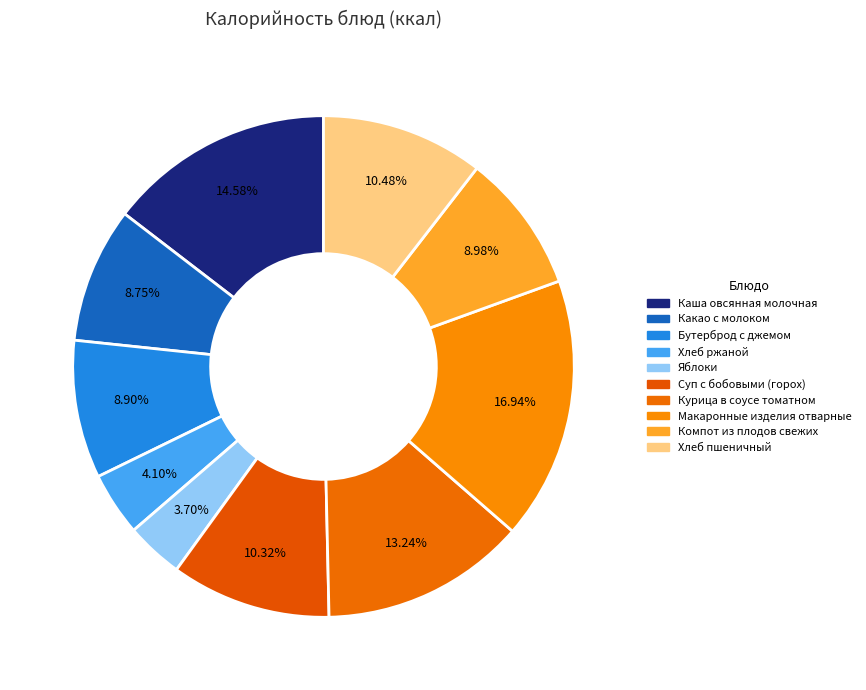

Is it true that Какао с молоком is 1% of the pie?

False